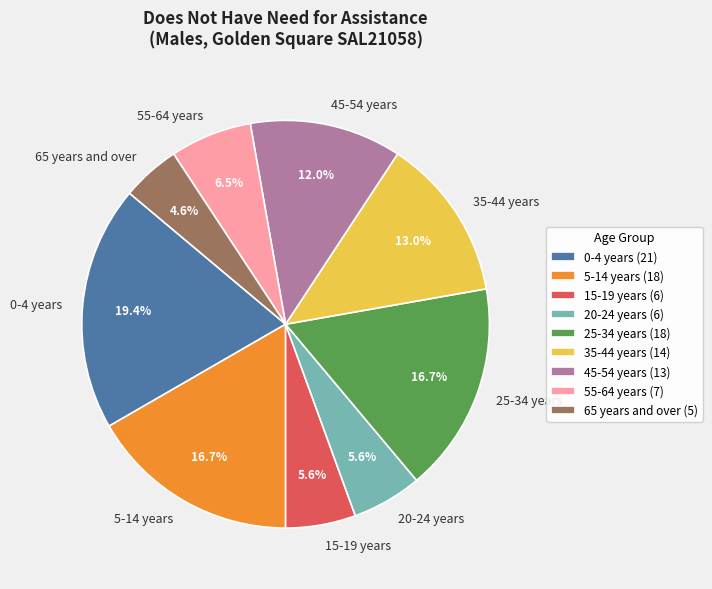

Count the number of slices in the pie.

9